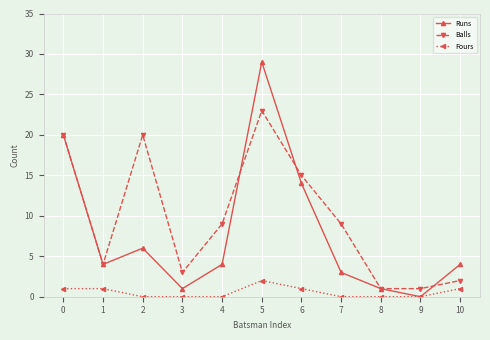

Which series has the largest total across all categories?

Balls